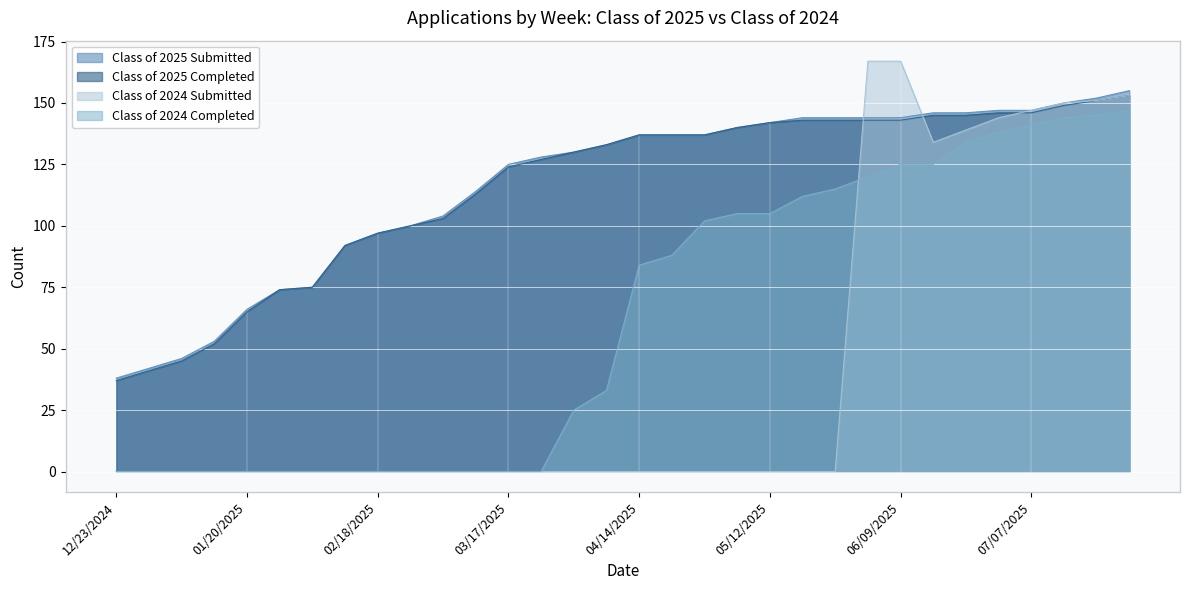

Reading right to left, extract all data points from this chart.

Class of 2025 Submitted: 07/28/2025=155	07/21/2025=152	07/14/2025=150	07/07/2025=147	06/30/2025=147	06/21/2025=146	06/16/2025=146	06/09/2025=144	06/02/2025=144	05/26/2025=144	05/19/2025=144	05/12/2025=142	05/06/2025=140	04/28/2025=137	04/21/2025=137	04/14/2025=137	04/07/2025=133	03/31/2025=130	03/24/2025=128	03/17/2025=125	03/10/2025=114	03/03/2025=104	02/24/2025=100	02/18/2025=97	02/10/2025=92	02/03/2025=75	01/27/2025=74	01/20/2025=66	01/14/2025=53	01/06/2025=46	12/30/2024=42	12/23/2024=38
Class of 2025 Completed: 07/28/2025=153	07/21/2025=151	07/14/2025=149	07/07/2025=146	06/30/2025=146	06/21/2025=145	06/16/2025=145	06/09/2025=143	06/02/2025=143	05/26/2025=143	05/19/2025=143	05/12/2025=142	05/06/2025=140	04/28/2025=137	04/21/2025=137	04/14/2025=137	04/07/2025=133	03/31/2025=130	03/24/2025=127	03/17/2025=124	03/10/2025=113	03/03/2025=103	02/24/2025=100	02/18/2025=97	02/10/2025=92	02/03/2025=75	01/27/2025=74	01/20/2025=65	01/14/2025=52	01/06/2025=45	12/30/2024=41	12/23/2024=37
Class of 2024 Submitted: 07/28/2025=153	07/21/2025=151	07/14/2025=150	07/07/2025=147	06/30/2025=144	06/21/2025=139	06/16/2025=134	06/09/2025=167	06/02/2025=167	05/26/2025=0	05/19/2025=0	05/12/2025=0	05/06/2025=0	04/28/2025=0	04/21/2025=0	04/14/2025=0	04/07/2025=0	03/31/2025=0	03/24/2025=0	03/17/2025=0	03/10/2025=0	03/03/2025=0	02/24/2025=0	02/18/2025=0	02/10/2025=0	02/03/2025=0	01/27/2025=0	01/20/2025=0	01/14/2025=0	01/06/2025=0	12/30/2024=0	12/23/2024=0
Class of 2024 Completed: 07/28/2025=147	07/21/2025=145	07/14/2025=144	07/07/2025=141	06/30/2025=138	06/21/2025=134	06/16/2025=125	06/09/2025=125	06/02/2025=120	05/26/2025=115	05/19/2025=112	05/12/2025=105	05/06/2025=105	04/28/2025=102	04/21/2025=88	04/14/2025=84	04/07/2025=33	03/31/2025=25	03/24/2025=0	03/17/2025=0	03/10/2025=0	03/03/2025=0	02/24/2025=0	02/18/2025=0	02/10/2025=0	02/03/2025=0	01/27/2025=0	01/20/2025=0	01/14/2025=0	01/06/2025=0	12/30/2024=0	12/23/2024=0